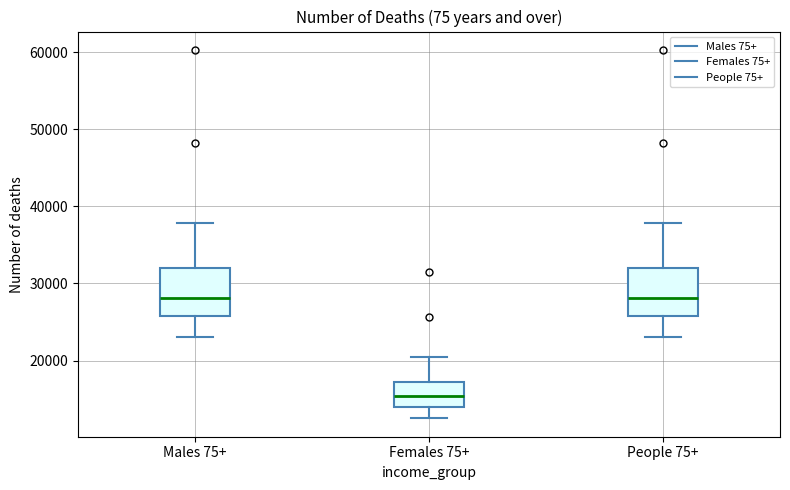

Where does the median line of the box for People 75+ sit on the y-axis? The values are not printed on the chart, so give them approximately, as read against the axis.

28000